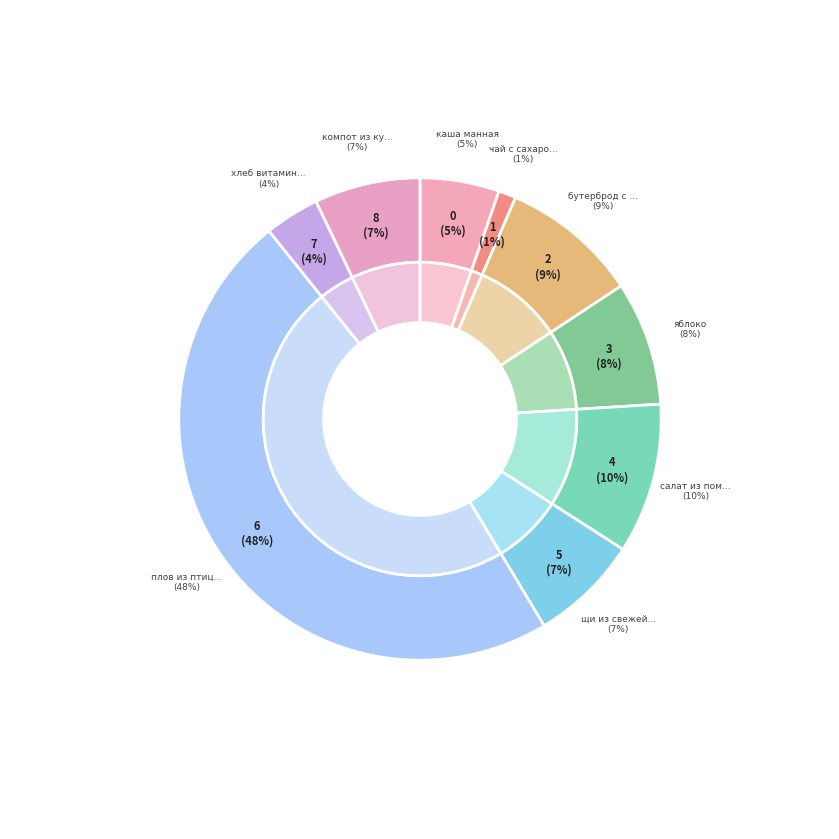

What percentage is the салат из помидор и огурцов slice, to the nearest percent?

10%